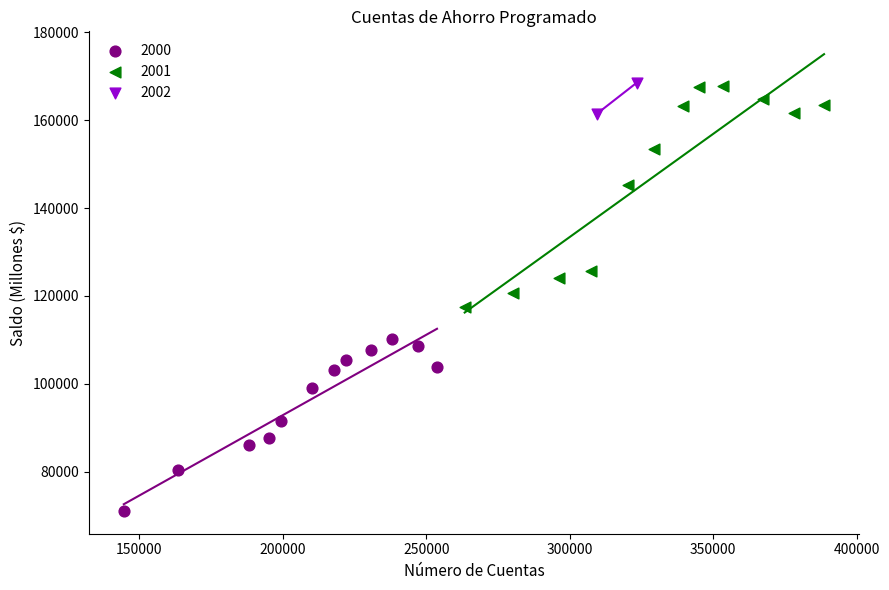

What are all the series names shown in the legend?

2000, 2001, 2002